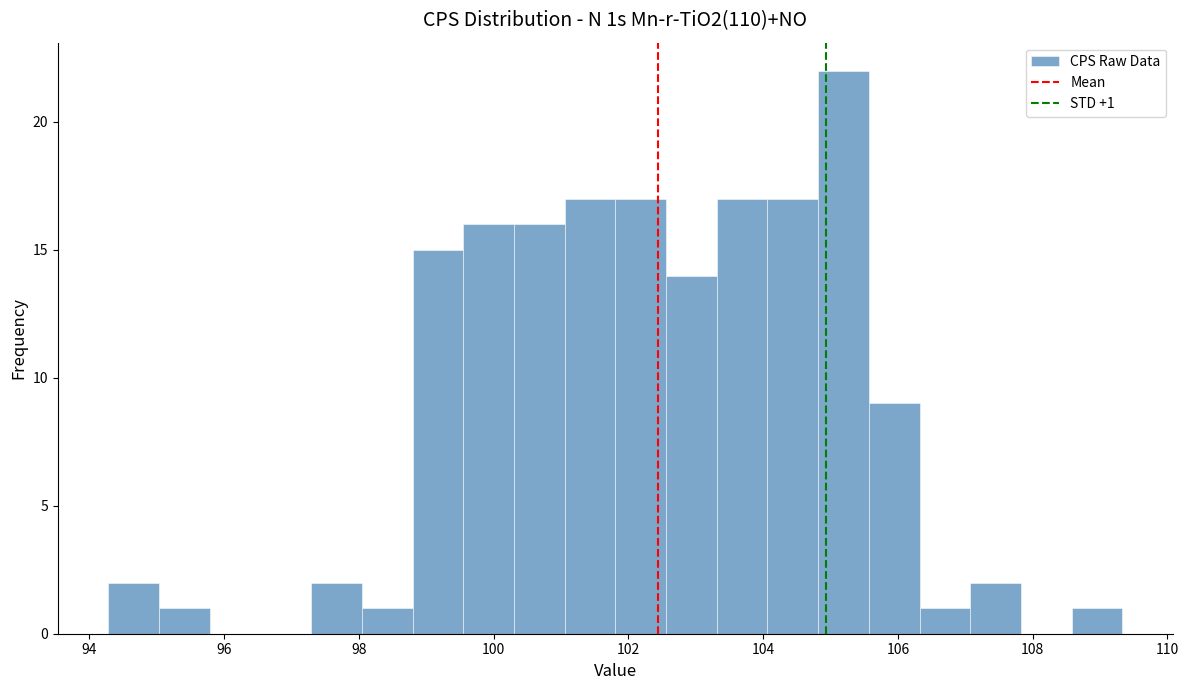

Around what value on the x-axis is the tallest bar? Give the approximate position of its centre, as read against the axis.

105.2